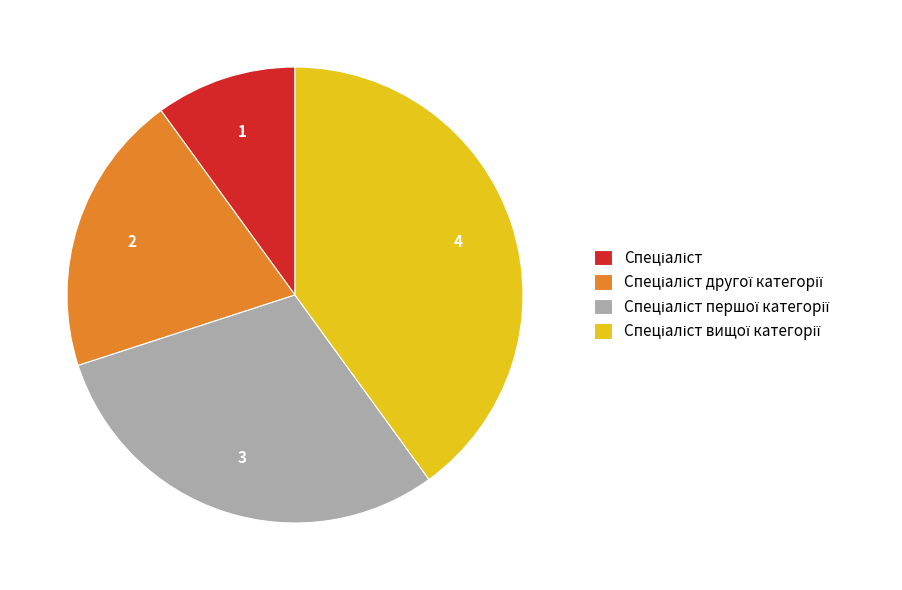

Does any single category account for the majority?

No